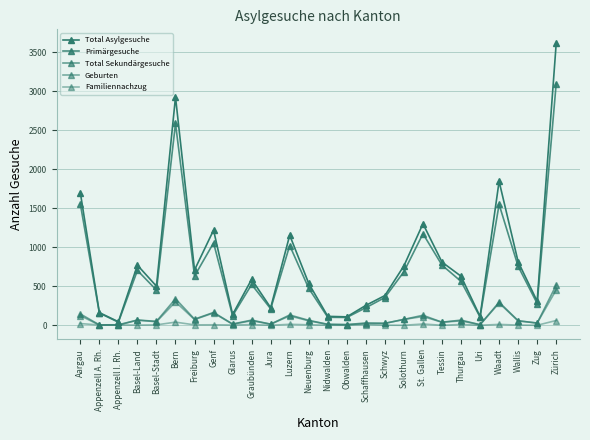

What is the difference between the maximum and second lowest values in the Geburten series?

452